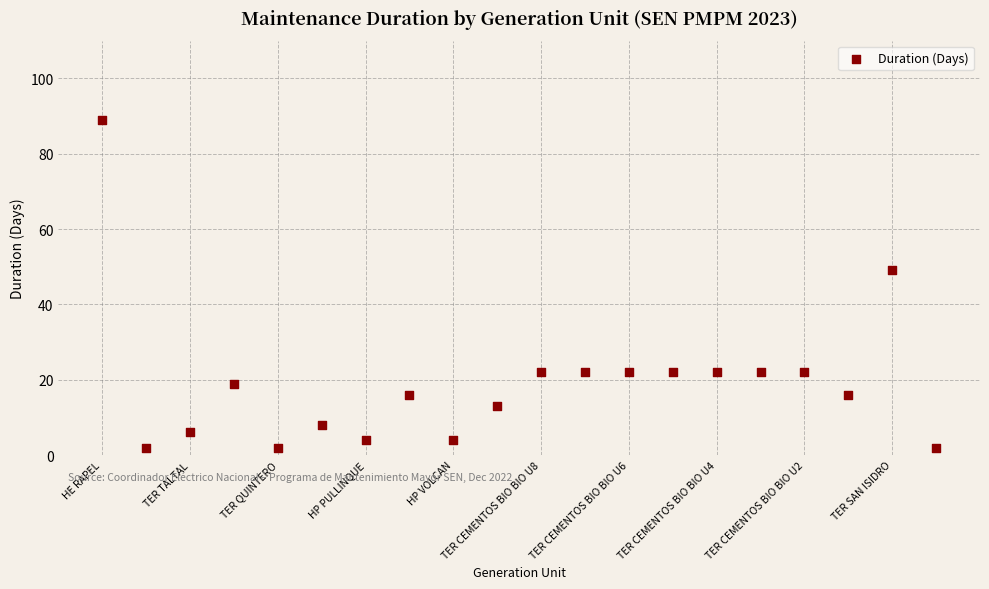

What Y value in the scatter plot is closest to 45?

49